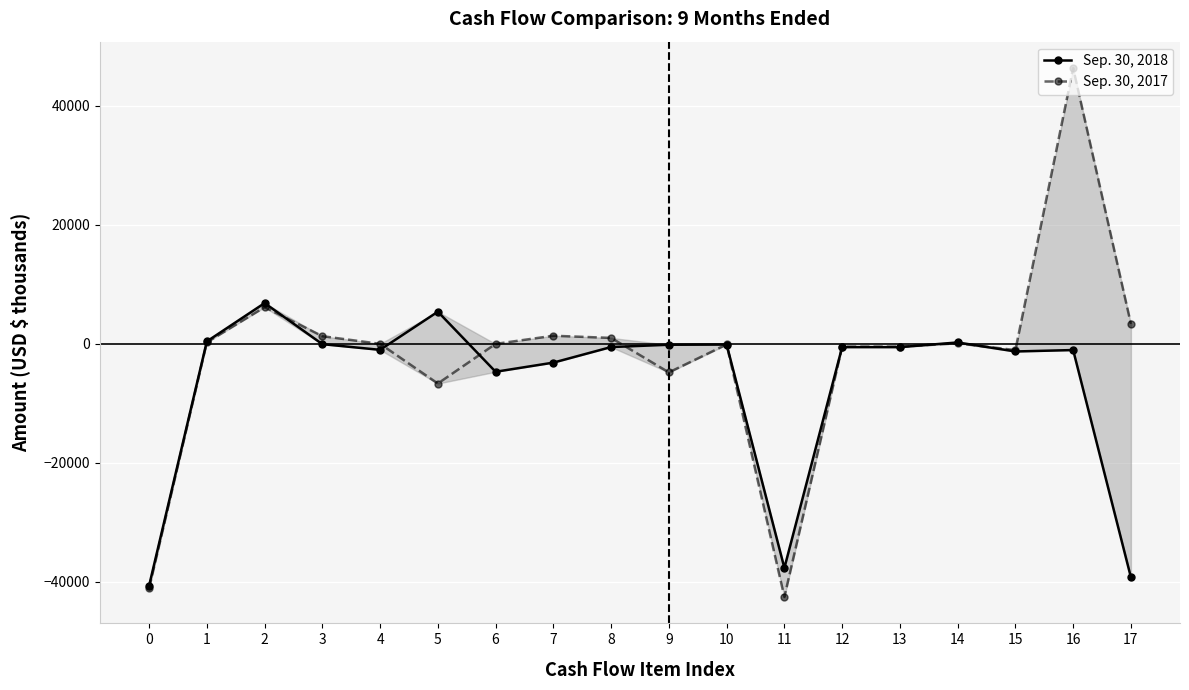

What are all the series names shown in the legend?

Sep. 30, 2018, Sep. 30, 2017